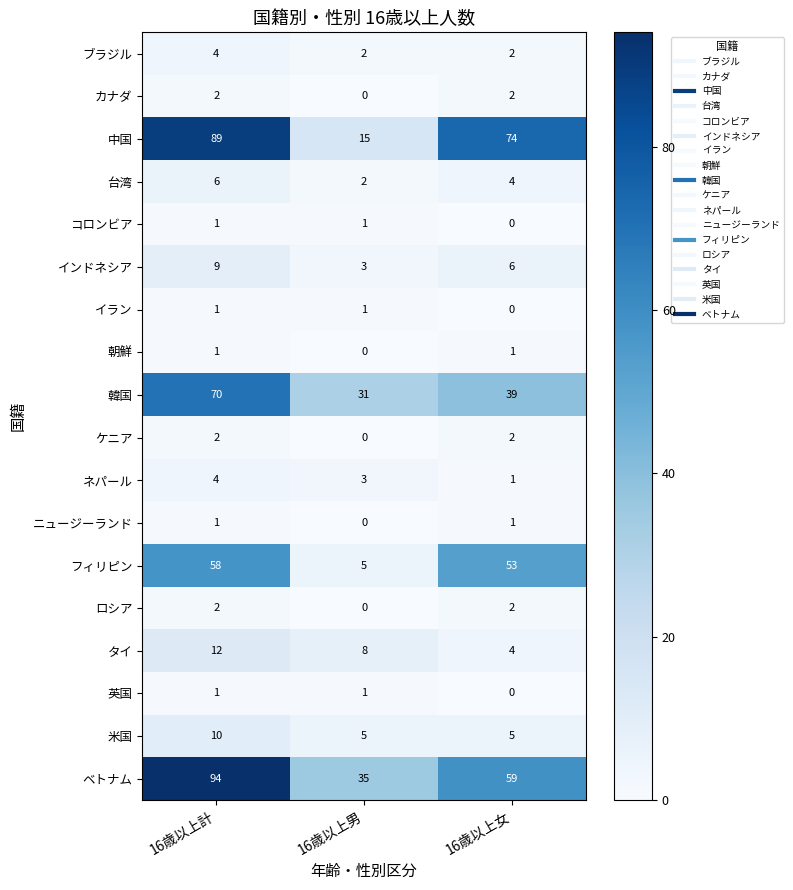

The ニュージーランド series shows 0 at 16歳以上男. True or false?

True